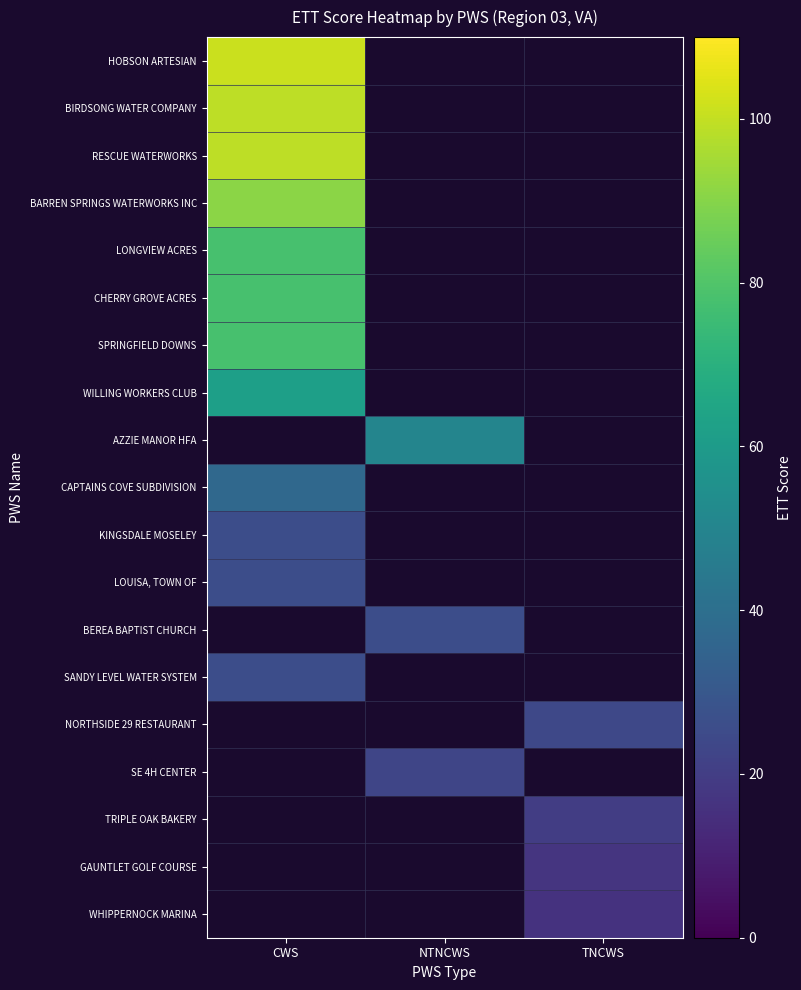

List the series in order of their overall mean, highest first.

HOBSON ARTESIAN, BIRDSONG WATER COMPANY, RESCUE WATERWORKS, BARREN SPRINGS WATERWORKS INC, LONGVIEW ACRES, CHERRY GROVE ACRES, SPRINGFIELD DOWNS, WILLING WORKERS CLUB, AZZIE MANOR HFA, CAPTAINS COVE SUBDIVISION, KINGSDALE MOSELEY, LOUISA, TOWN OF, BEREA BAPTIST CHURCH, SANDY LEVEL WATER SYSTEM, NORTHSIDE 29 RESTAURANT, SE 4H CENTER, TRIPLE OAK BAKERY, GAUNTLET GOLF COURSE, WHIPPERNOCK MARINA